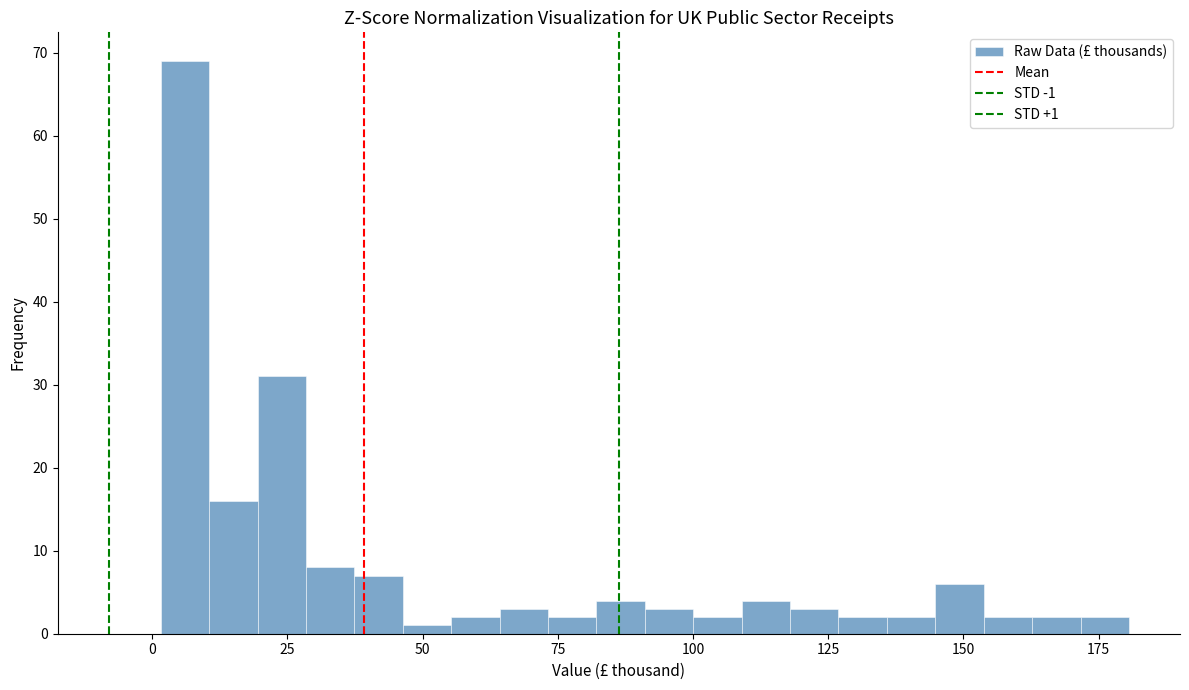

Around what value on the x-axis is the tallest bar? Give the approximate position of its centre, as read against the axis.

5